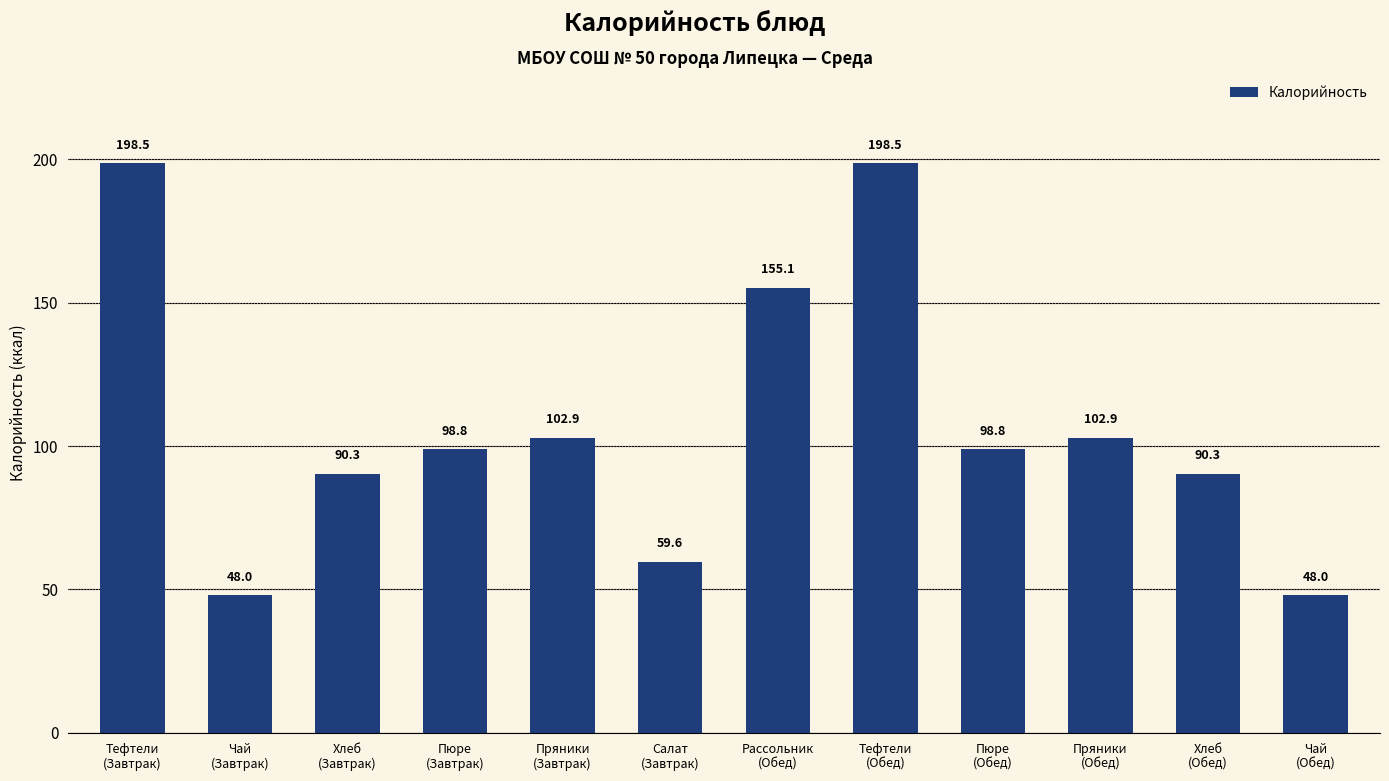

What is the ratio of the value at Салат
(Завтрак) to the value at Пюре
(Обед)?

0.6